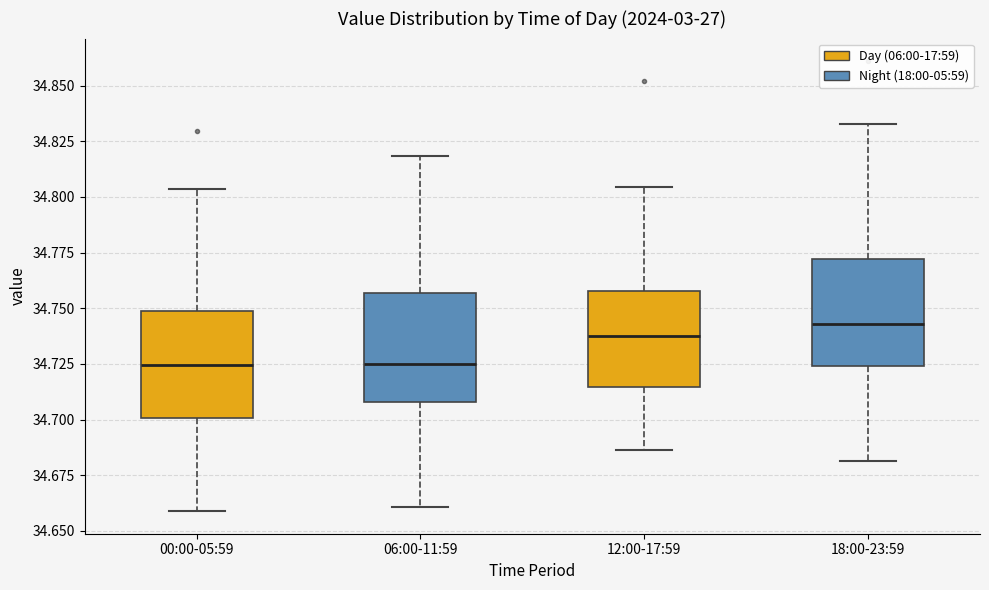

Reading left to right, read every box against the y-axis: the position of its median line, the range the box covers, and the ends of its whiskers. The values are not printed on the chart, so give them approximately, as read against the axis.

00:00-05:59: median 34.725, box 34.700 to 34.750, whiskers 34.660 to 34.805
06:00-11:59: median 34.725, box 34.710 to 34.755, whiskers 34.660 to 34.820
12:00-17:59: median 34.735, box 34.715 to 34.760, whiskers 34.685 to 34.805
18:00-23:59: median 34.745, box 34.725 to 34.770, whiskers 34.680 to 34.835